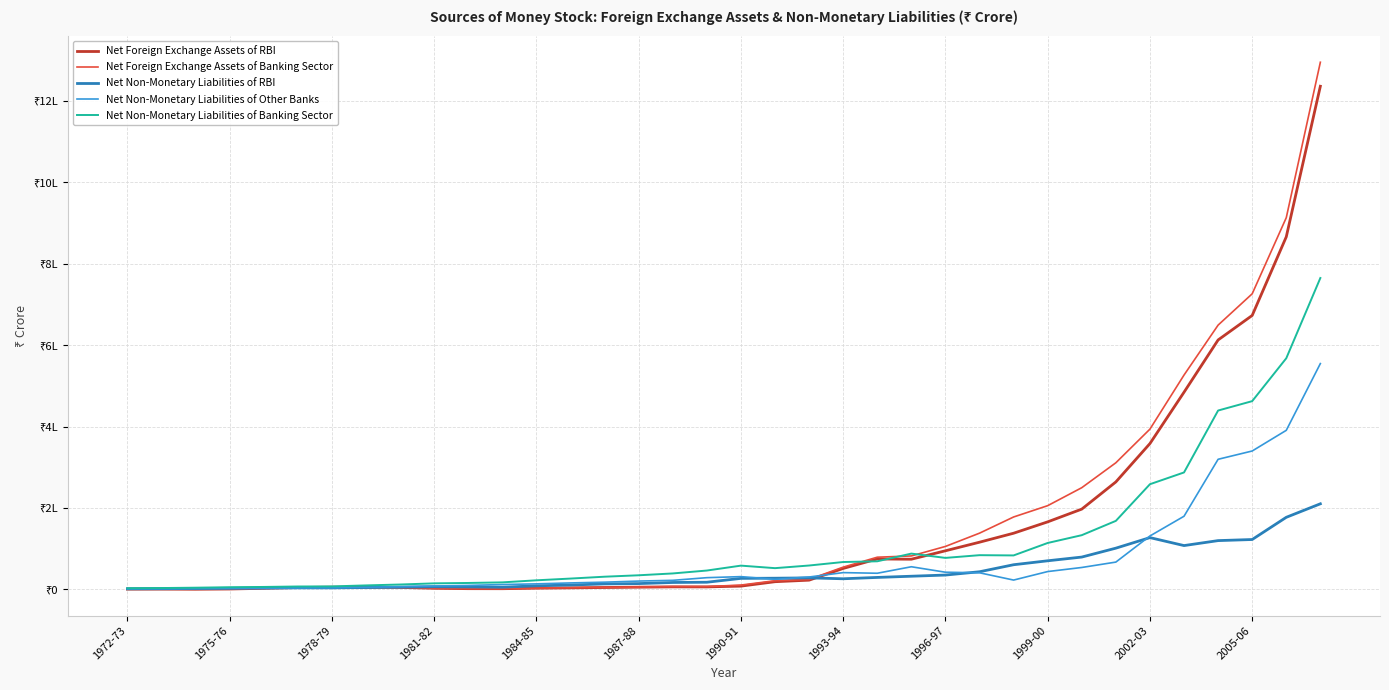

What are all the series names shown in the legend?

Net Foreign Exchange Assets of RBI, Net Foreign Exchange Assets of Banking Sector, Net Non-Monetary Liabilities of RBI, Net Non-Monetary Liabilities of Other Banks, Net Non-Monetary Liabilities of Banking Sector